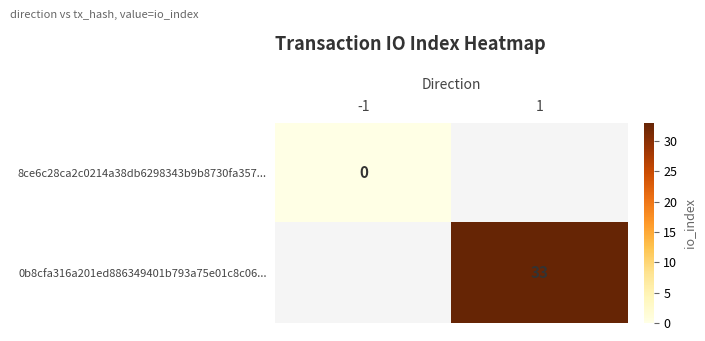

Is it true that 0b8cfa316a201ed886349401b793a75e01c8c06... equals 15 at 1?

False